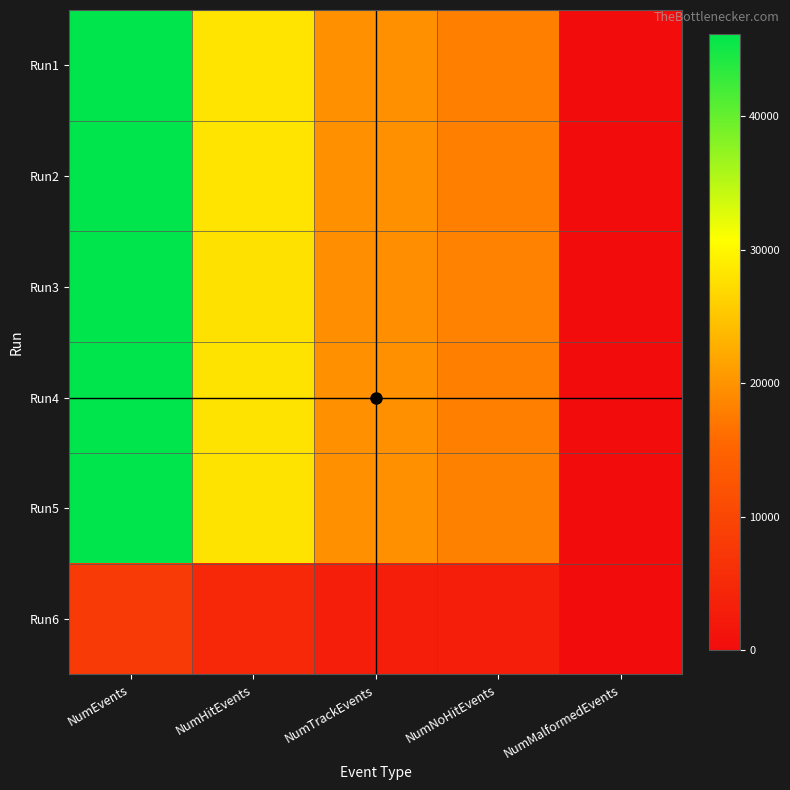

Which category has the lowest value across all series?

NumMalformedEvents